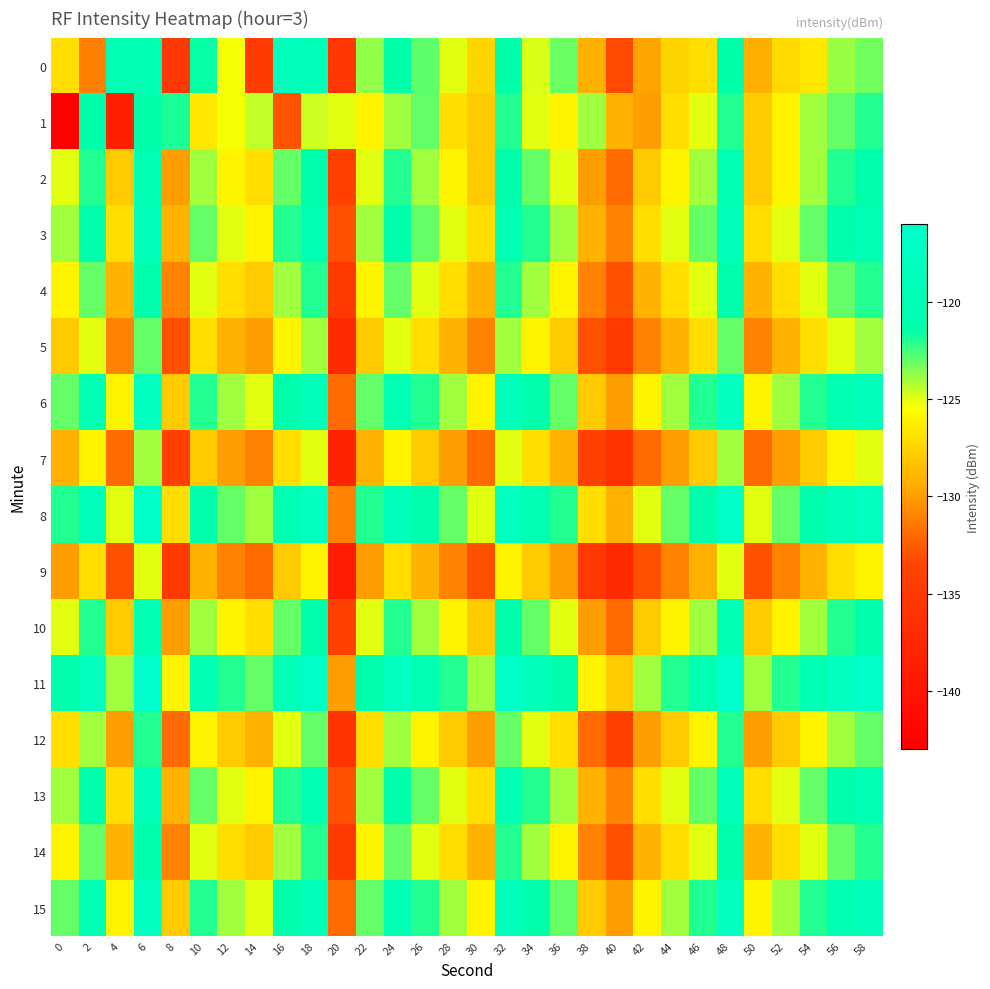

How many categories are shown in the chart?

30